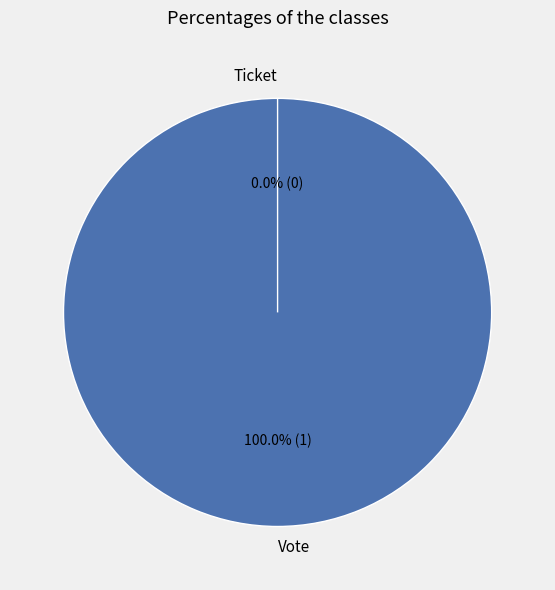

Which slice is the largest?

Vote